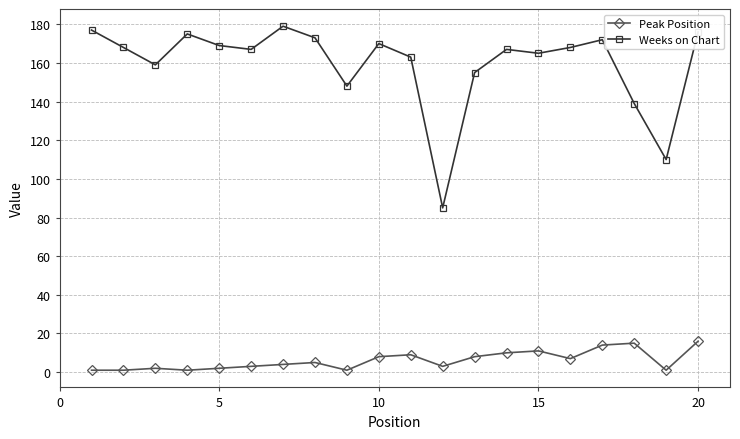

Which series has the largest range (max minus min)?

Weeks on Chart